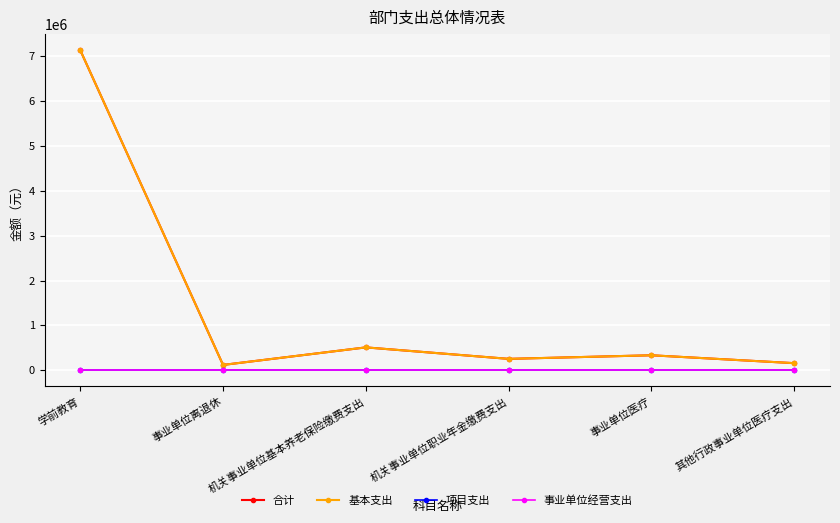

Does the chart have visible grid lines?

Yes